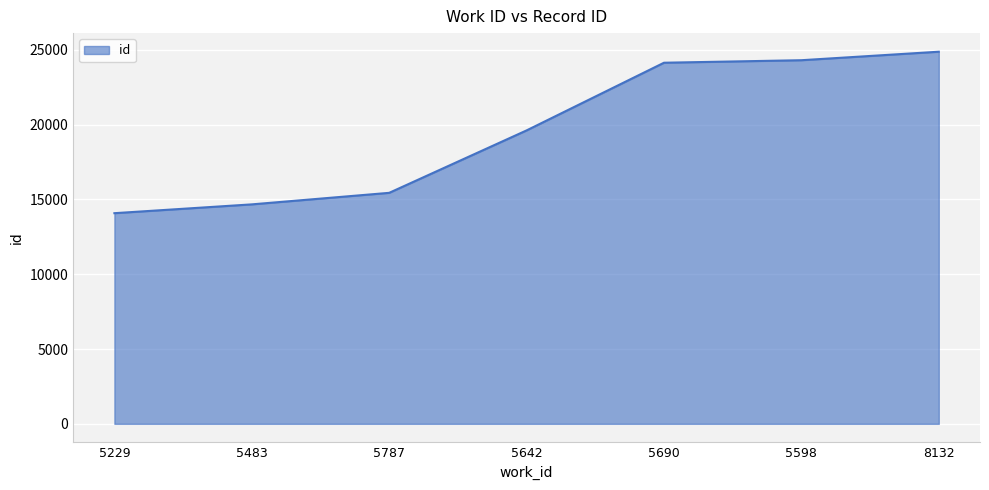

What is the approximate value at 5642, to the nearest 50?

19600